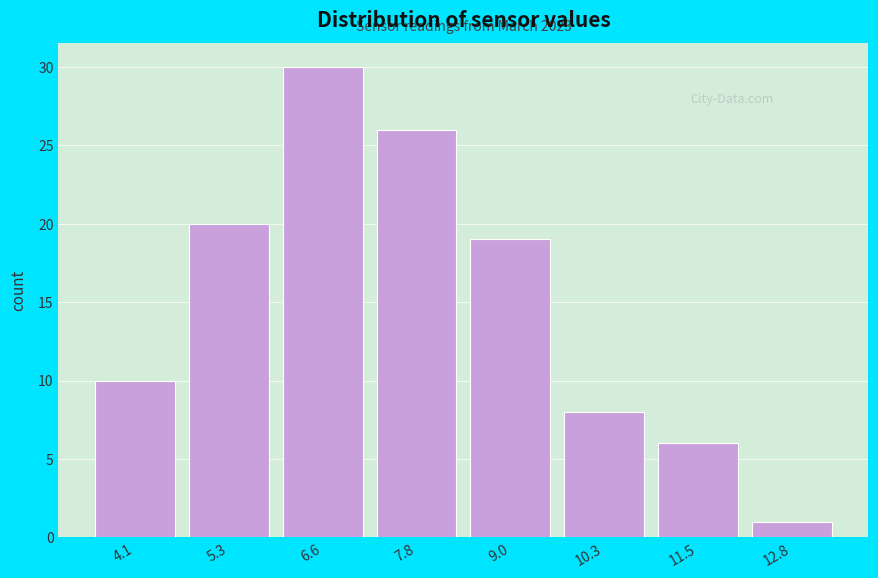

Which range on the x-axis has the tallest bar?

6.0 to 7.2